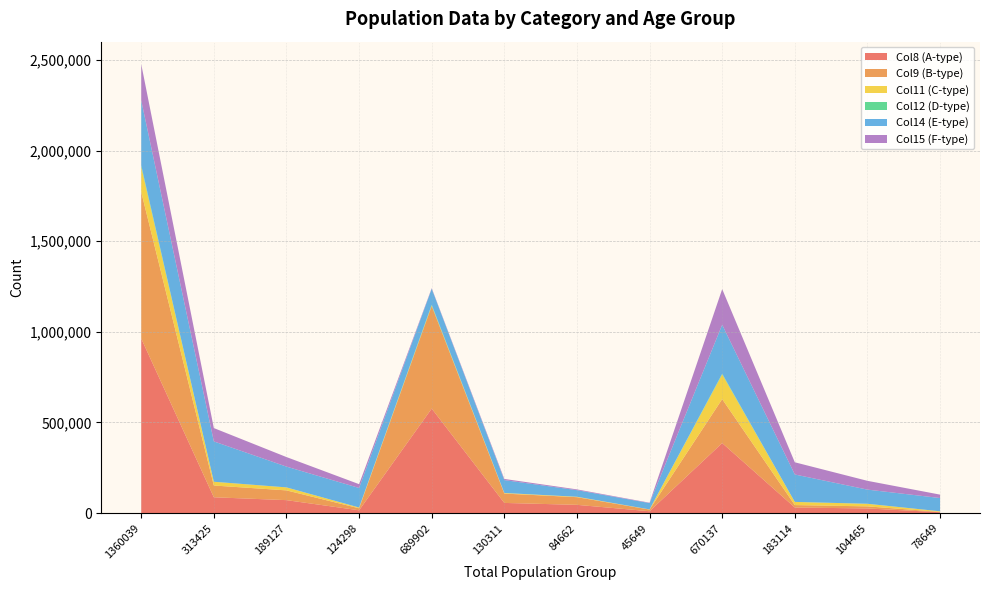

Reading left to right, extract all data points from this chart.

Col8 (A-type): 963361	87624	71822	15802	576808	56472	45852	10620	386553	31152	25970	5182
Col9 (B-type): 808258	64854	53788	11066	565825	51465	42338	9127	242433	13389	11450	1939
Col11 (C-type): 138934	20730	16553	4177	2620	3250	2233	1017	136314	17480	14320	3160
Col12 (D-type): 8137	5	4	1	4206	2	2	0	3931	3	2	1
Col14 (E-type): 358259	222446	114576	107870	88431	71181	36451	34730	269828	151265	78125	73140
Col15 (F-type): 199619	73625	52653	20972	2982	6350	4210	2140	196637	67275	48443	18832